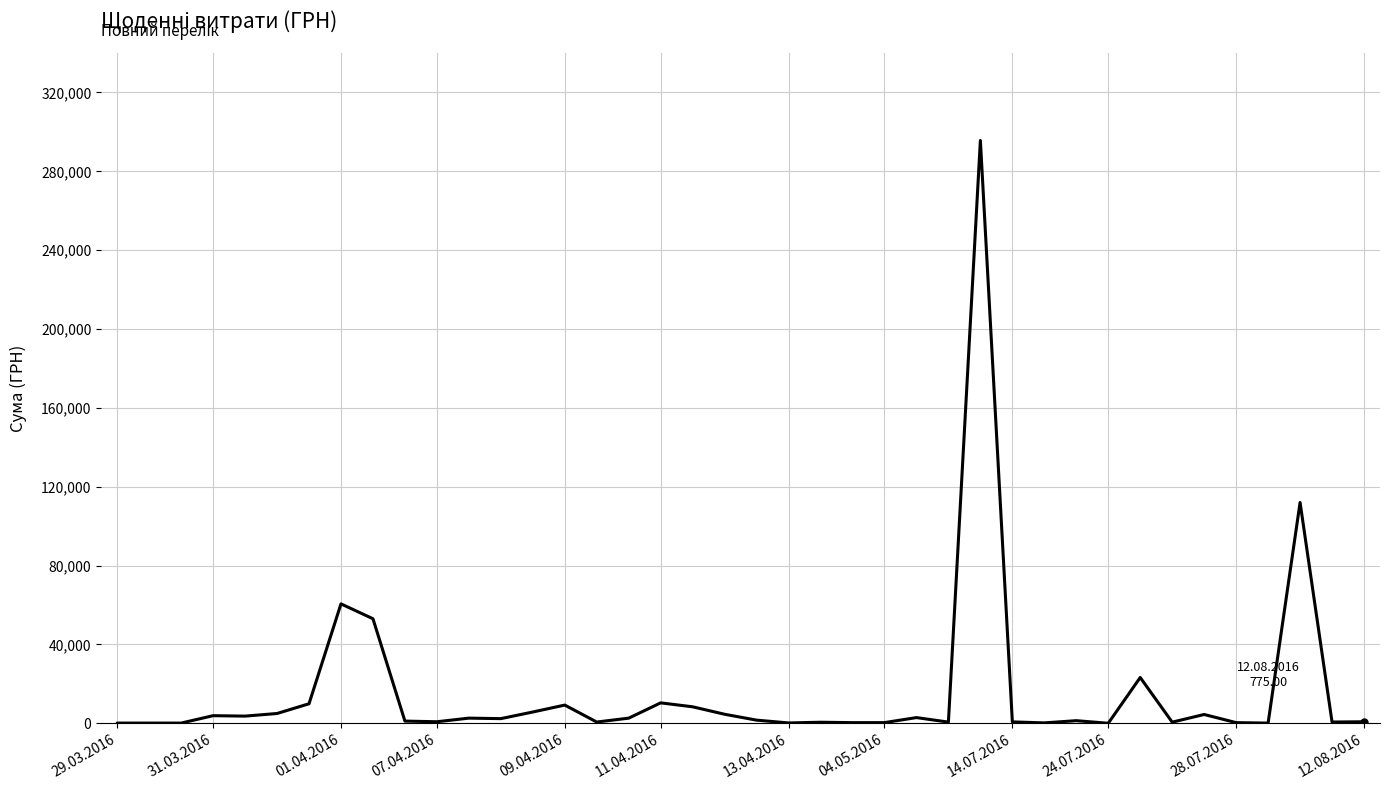

What is the greatest value displayed?

295638.6